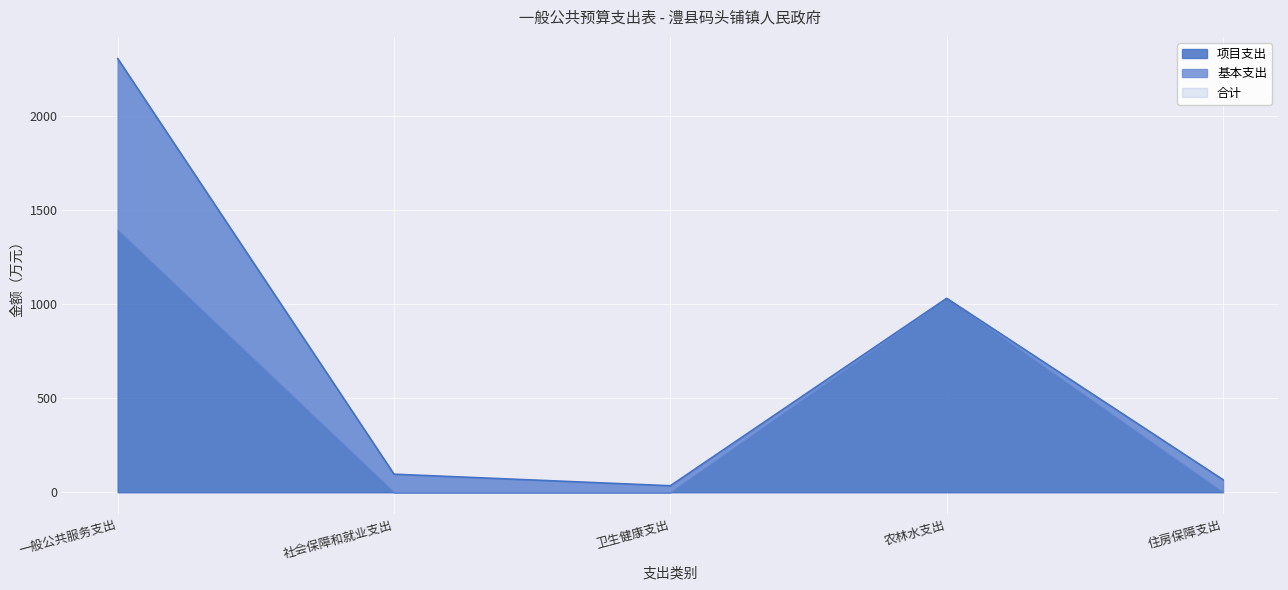

Reading left to right, list all the values displayed in this chart.

合计: 一般公共服务支出=2304.6	社会保障和就业支出=95.9	卫生健康支出=34.4	农林水支出=1030.5	住房保障支出=66.5
基本支出: 一般公共服务支出=911.1	社会保障和就业支出=95.9	卫生健康支出=34.4	农林水支出=0.0	住房保障支出=66.5
项目支出: 一般公共服务支出=1393.5	社会保障和就业支出=0.0	卫生健康支出=0.0	农林水支出=1030.5	住房保障支出=0.0